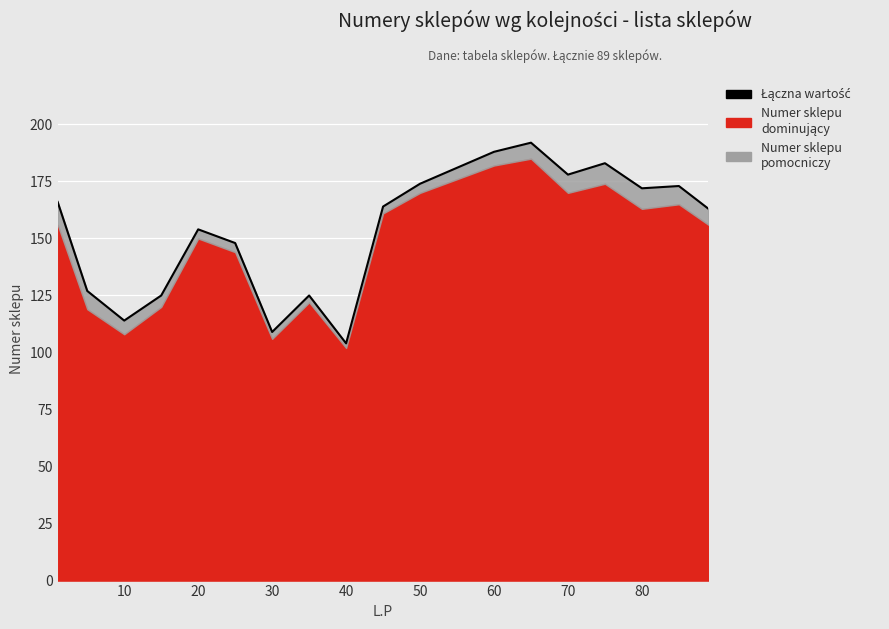

Reading left to right, list all the values displayed in this chart.

166	127	114	125	154	148	109	125	104	164	174	181	188	192	178	183	172	173	163